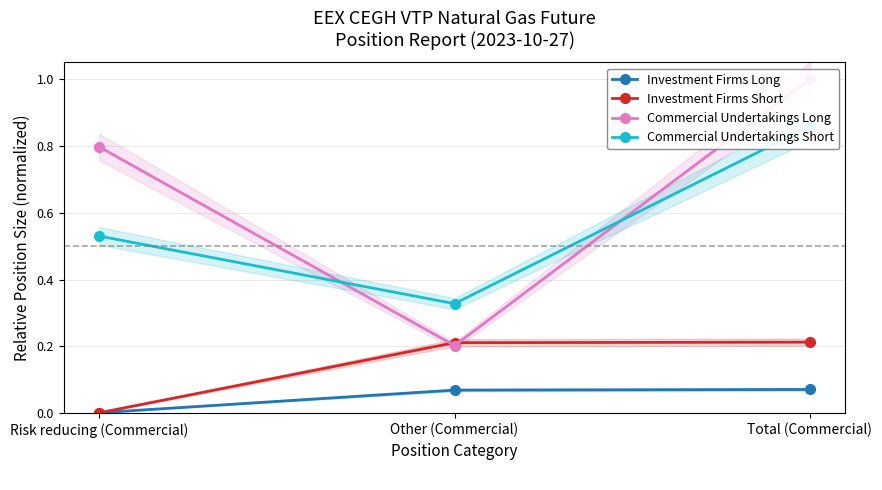

What is the difference between the highest and lowest values at Total (Commercial)?

0.9